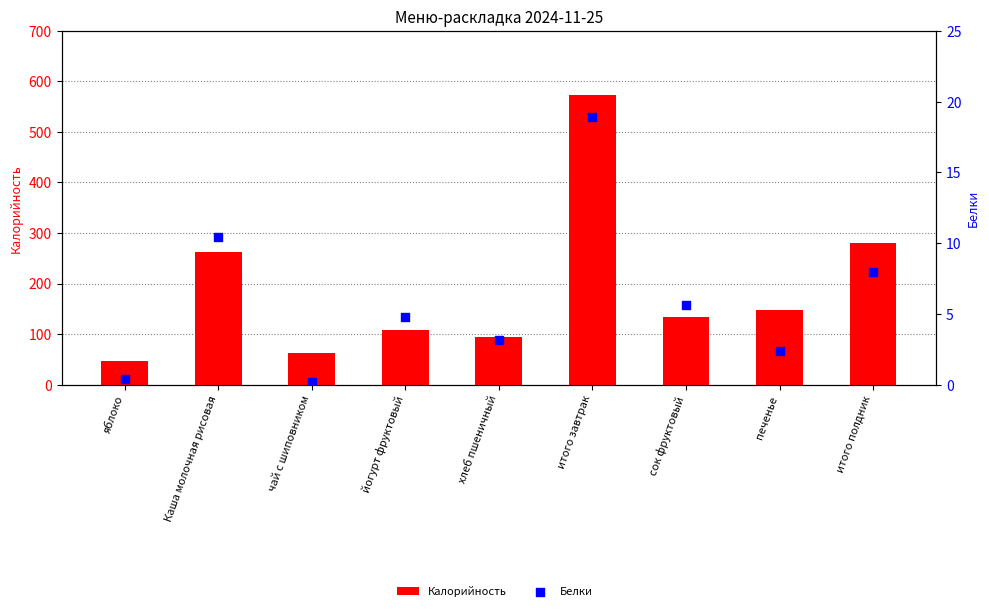

What is the total value across all series at итого полдник?

288.8